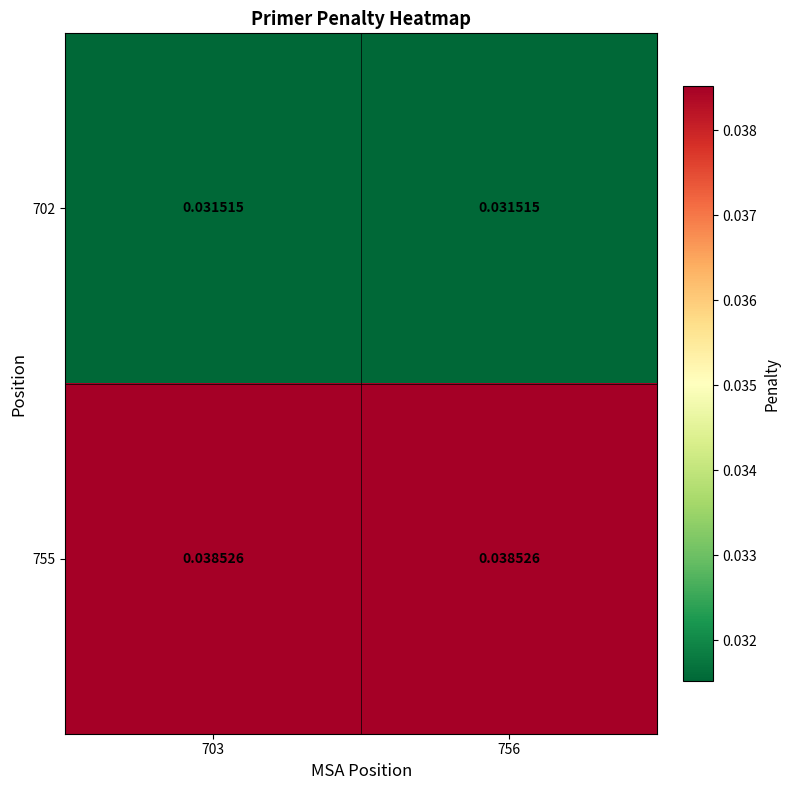

Rank the series at 756 from highest to lowest value.

755, 702